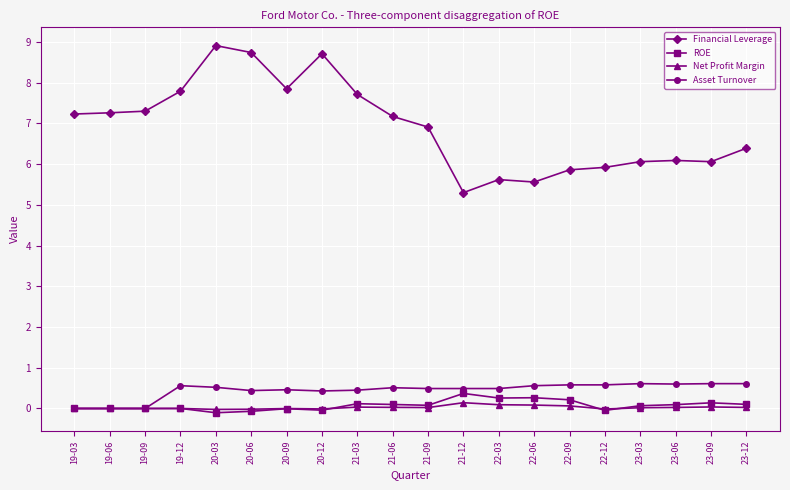

What is the minimum value shown in the chart?

-0.1